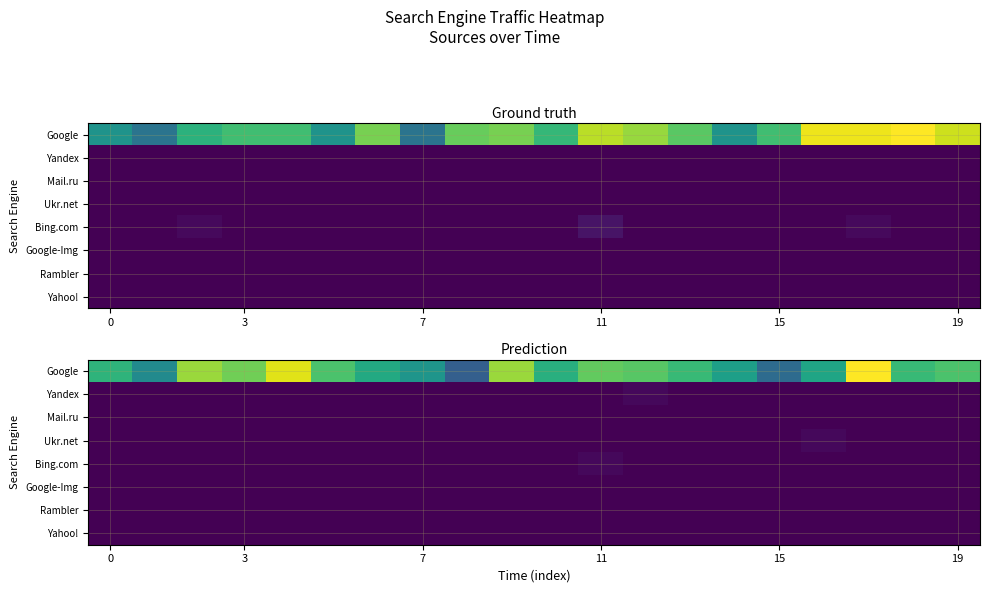

What is the difference between the second highest and second lowest values in the Google series?

28